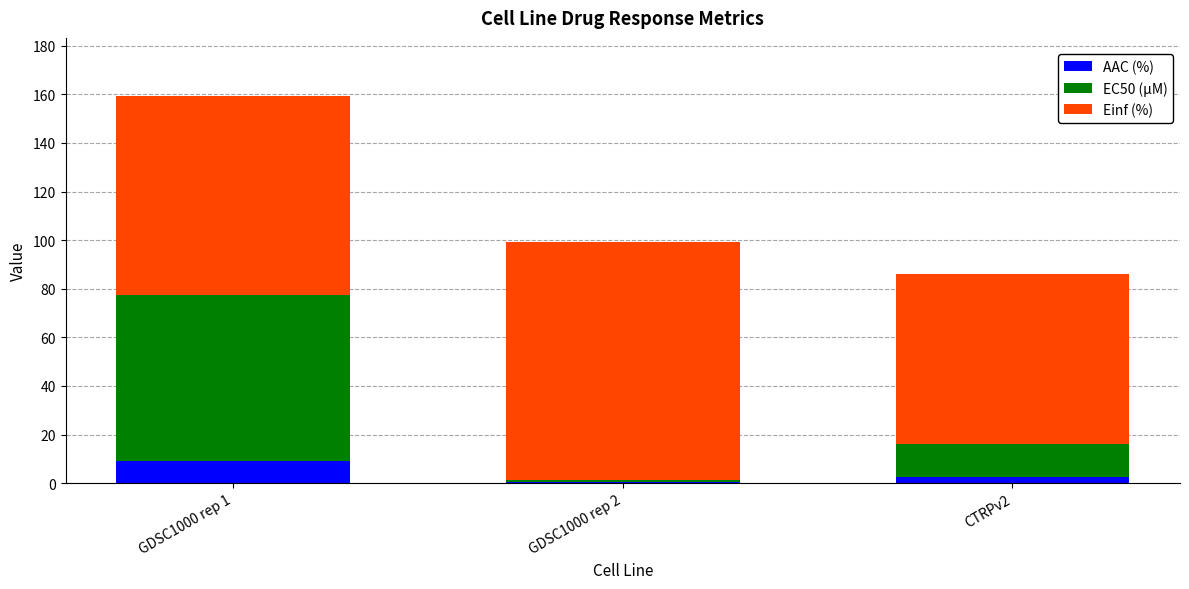

Which category has the highest value in the AAC (%) series?

GDSC1000 rep 1